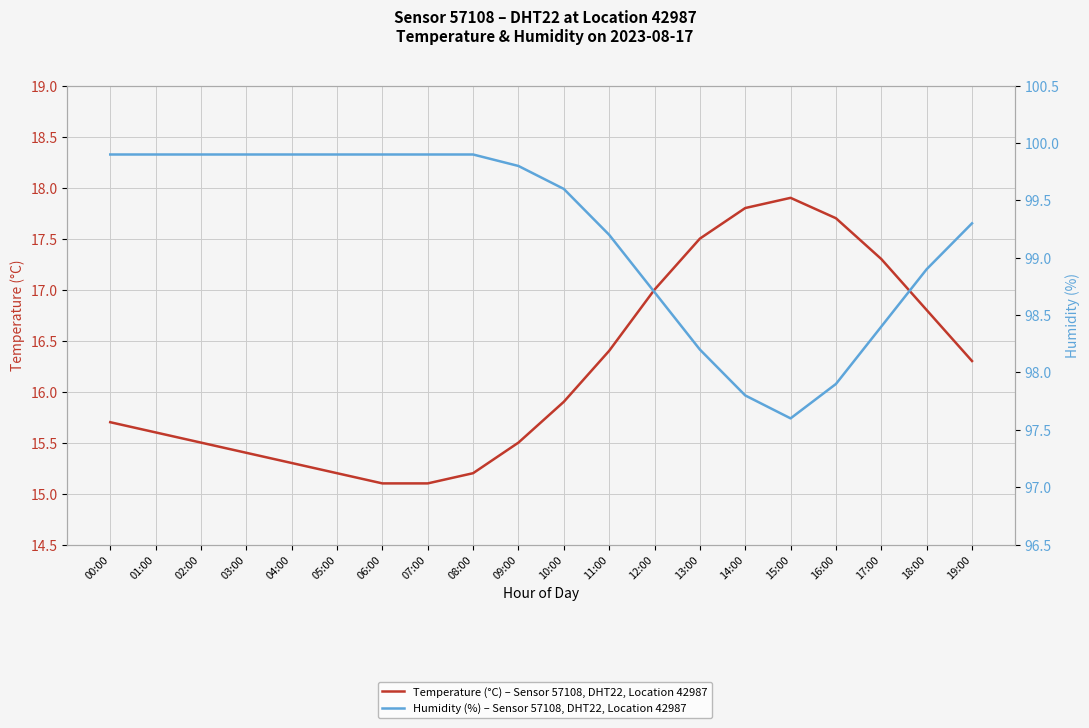

At how many categories does at least one series exceed 69?

20